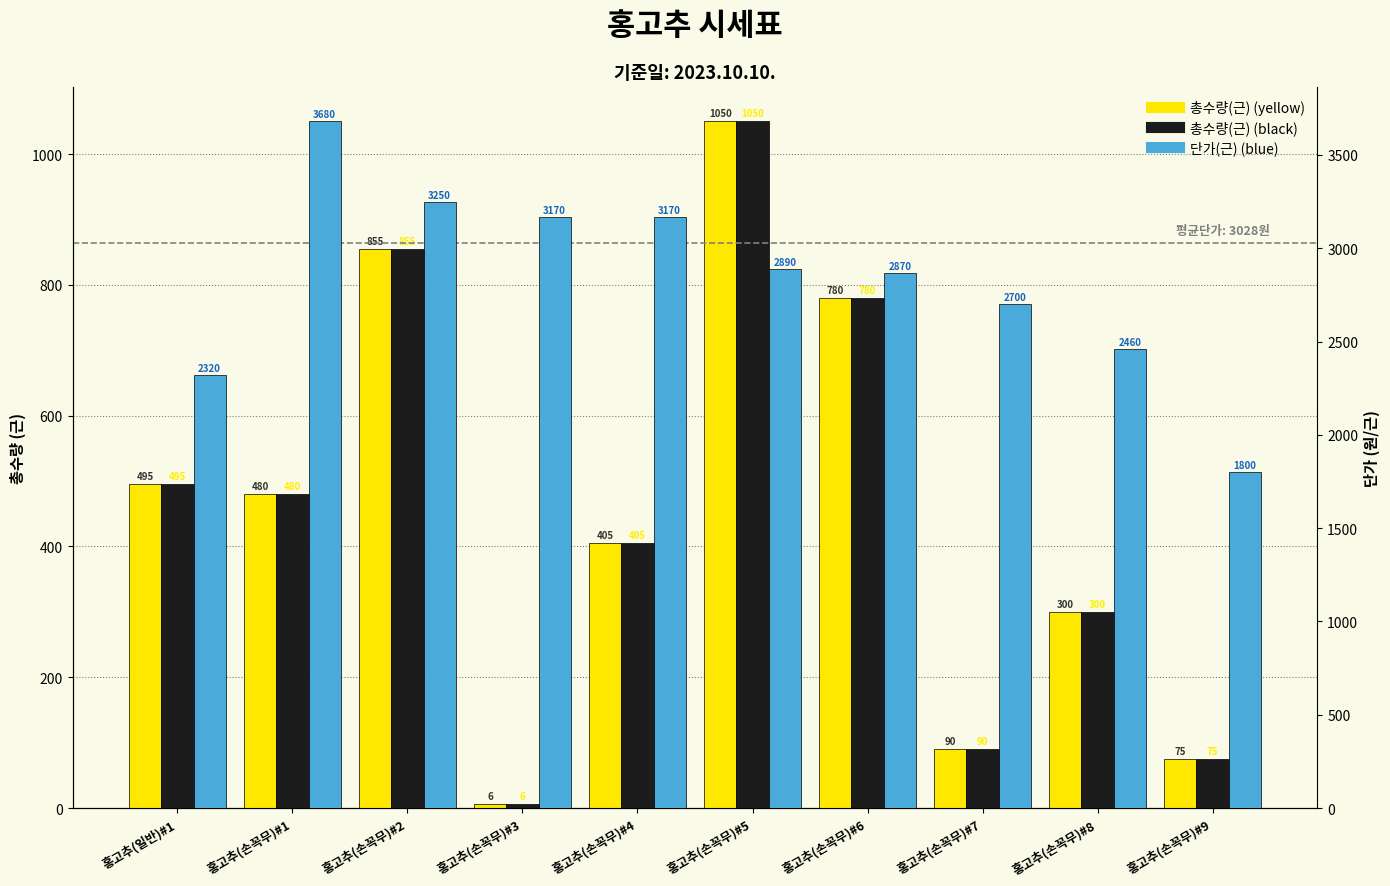

True or false: 단가(근) has a value of 3250 at 홍고추(손꼭무)#2.

True